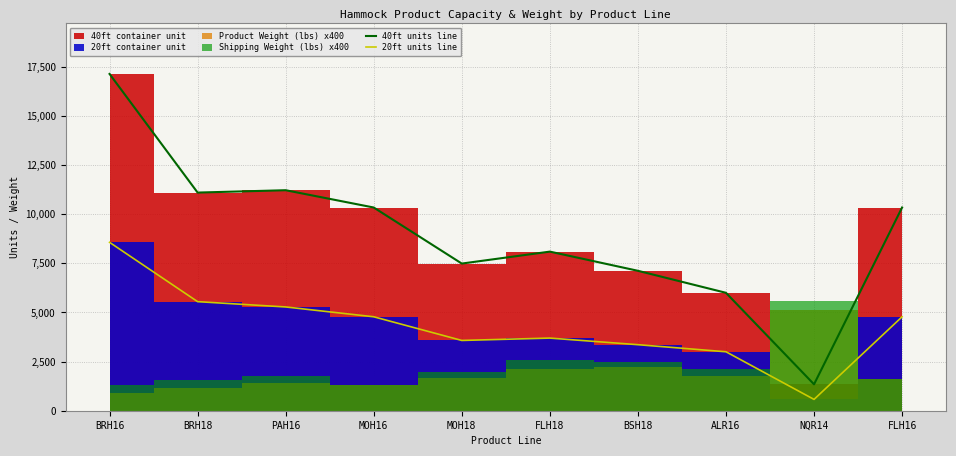

Which series has the widest spread of values?

40ft units line